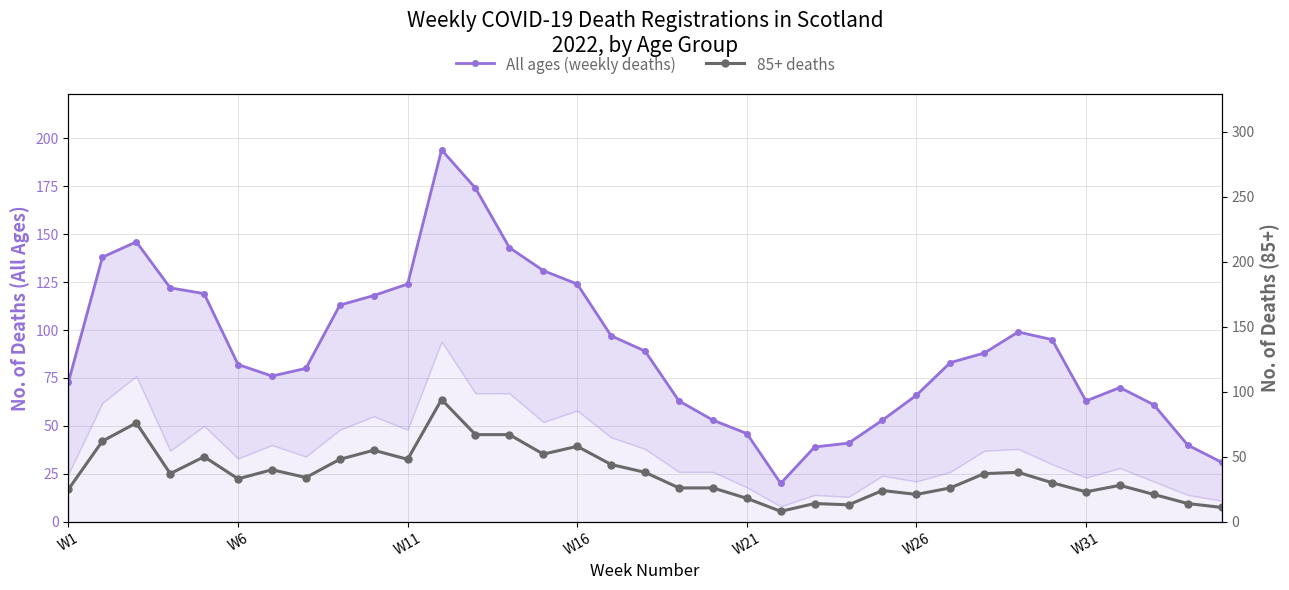

Count the number of data series in this chart.

2